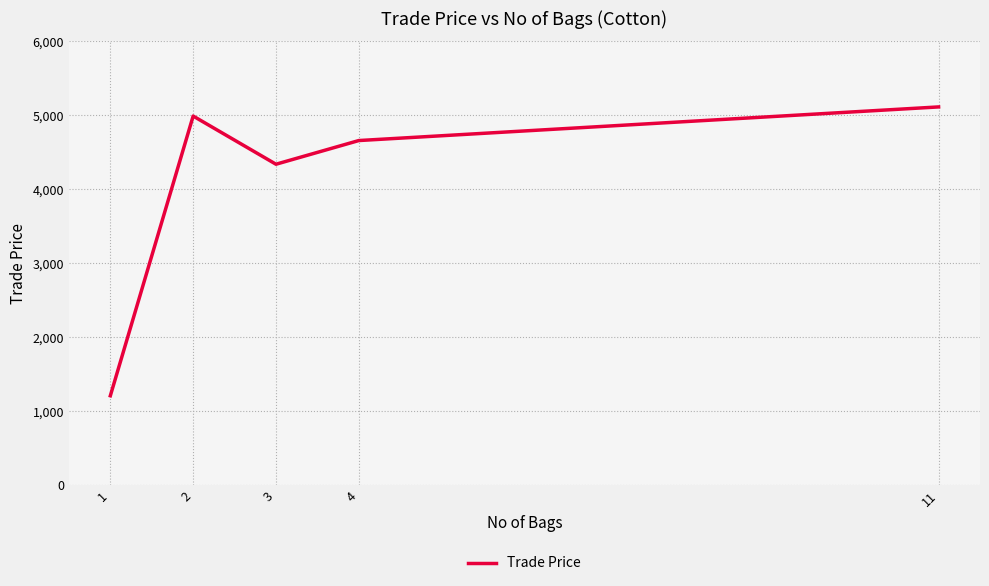

At which category does the chart reach its minimum across all series?

1